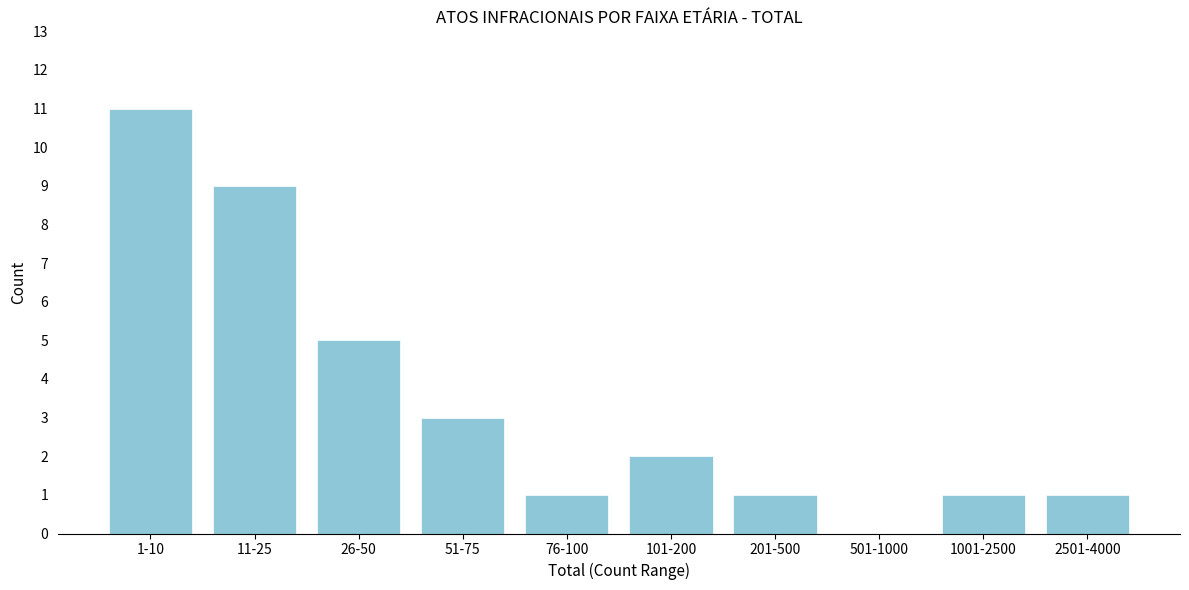

Reading left to right, list all the values displayed in this chart.

1-10=11	11-25=9	26-50=5	51-75=3	76-100=1	101-200=2	201-500=1	501-1000=0	1001-2500=1	2501-4000=1